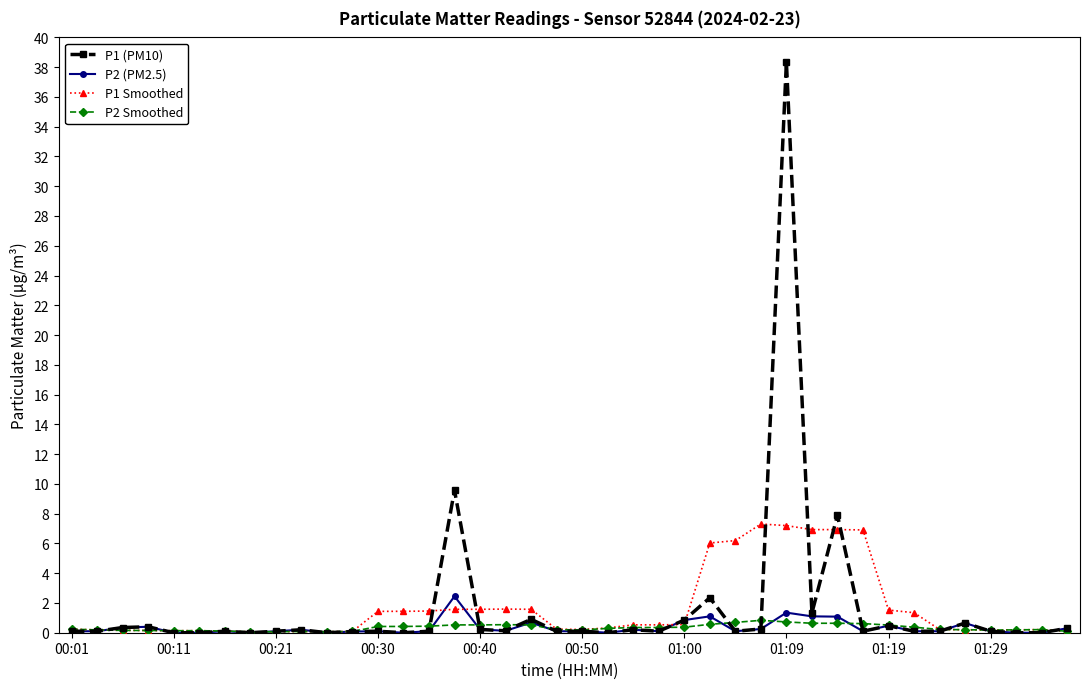

True or false: P2 (PM2.5) has more than 2 interior local peaks.

True